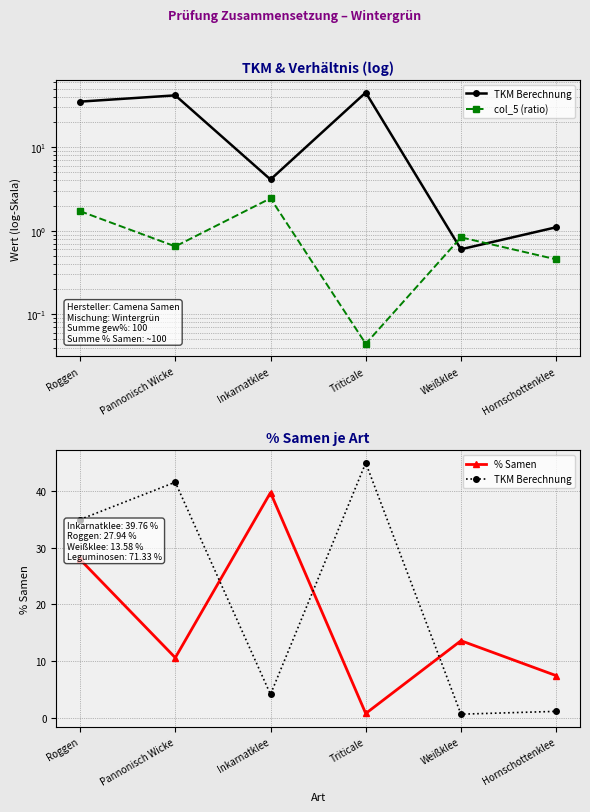

What is the difference between the second highest and minimum values in the % Samen series?

27.2